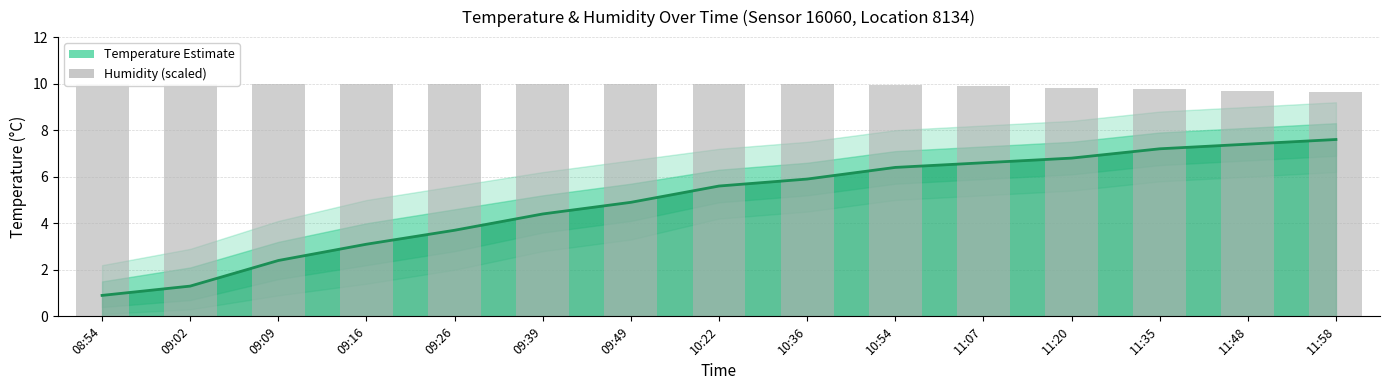

List the series in order of their overall mean, lowest first.

temperature_line, humidity